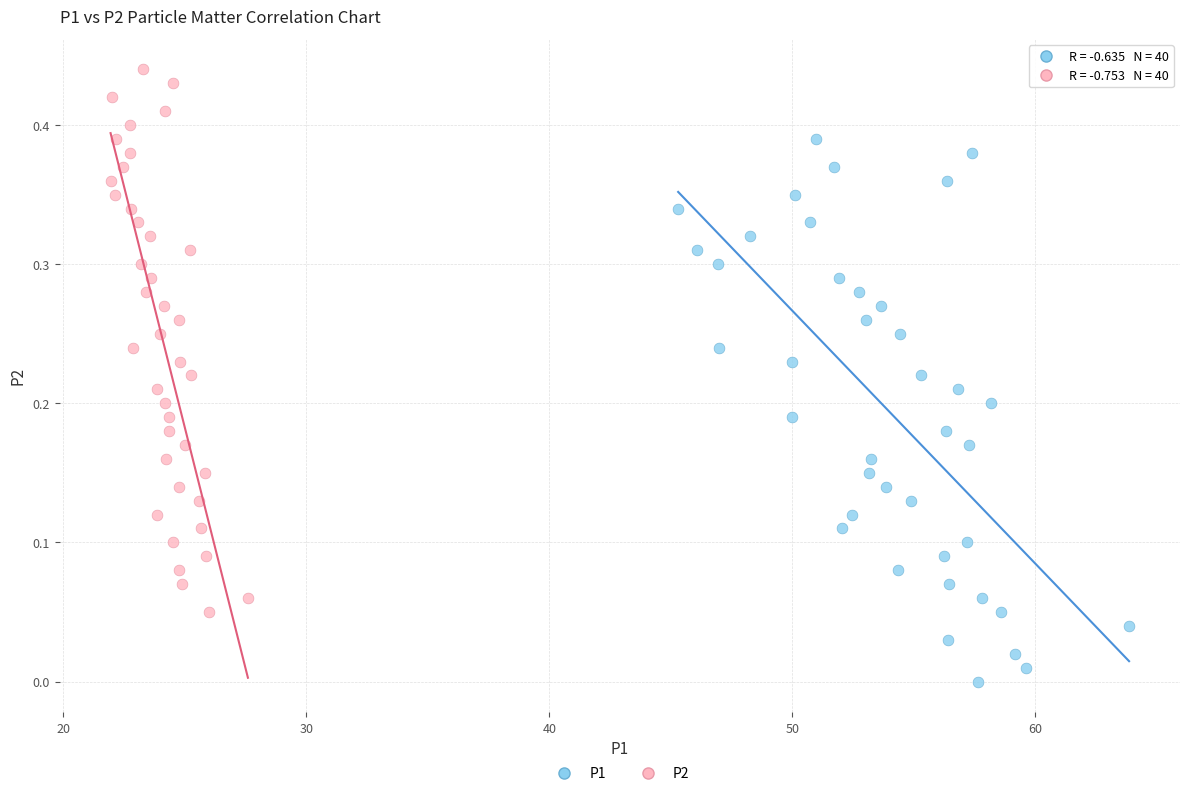

Which series reaches the minimum Y coordinate?

P1